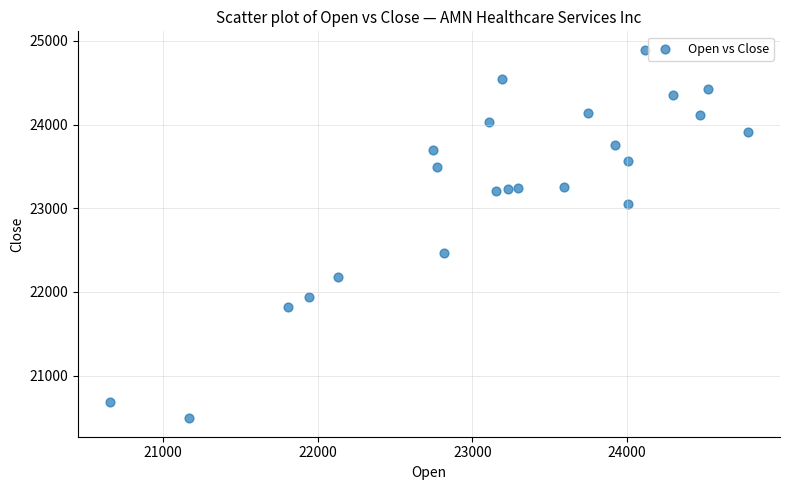

What is the range of Y values (max minus min)?

4405